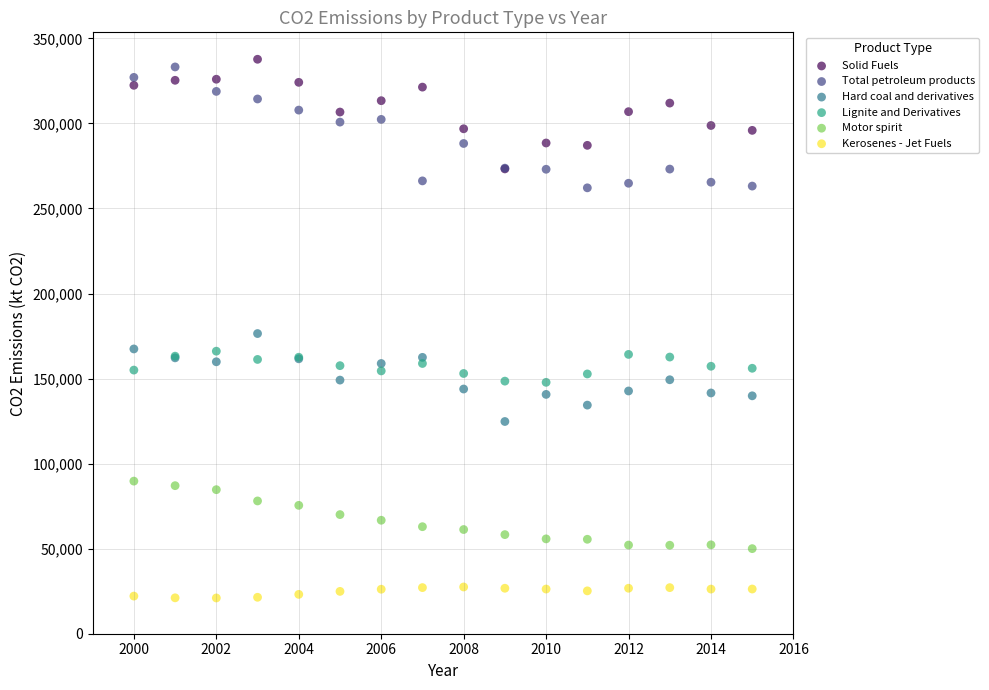

Which series contains the lowest Y value?

Kerosenes - Jet Fuels